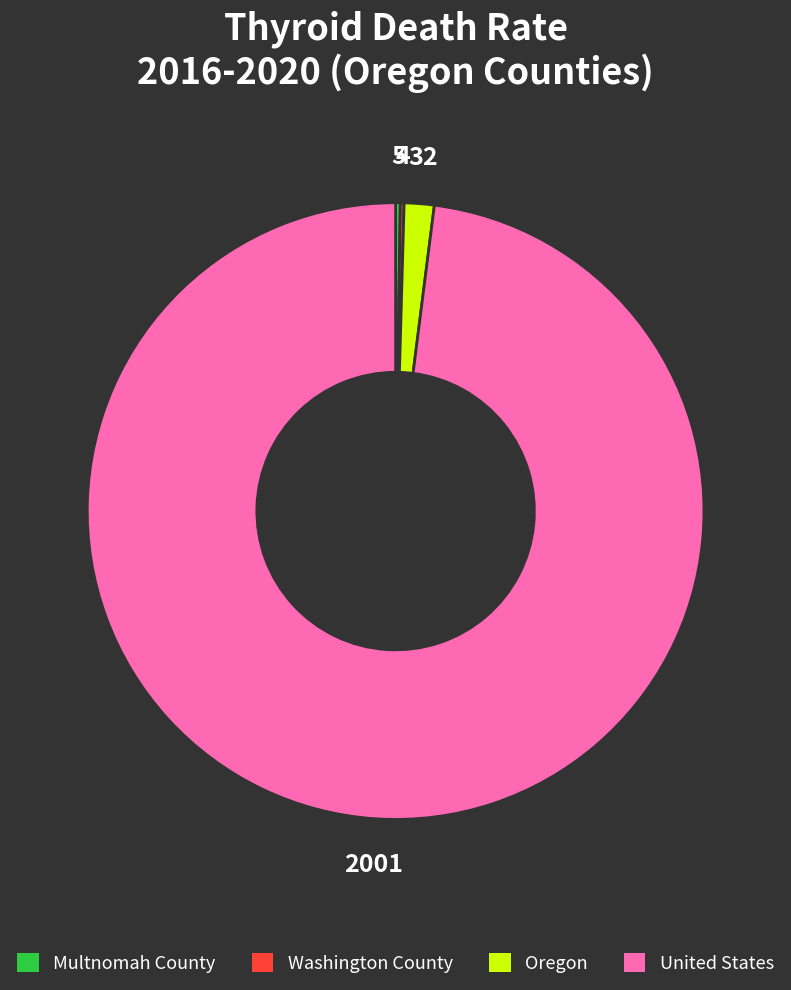

What is the largest slice in the pie chart?

United States